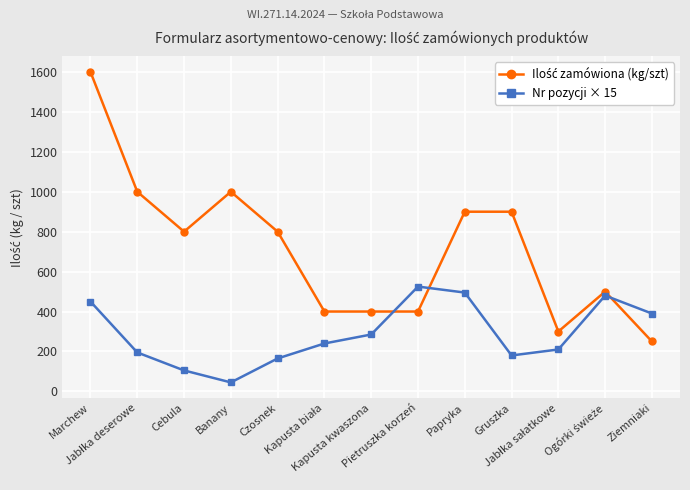

What is the smallest value displayed?

45